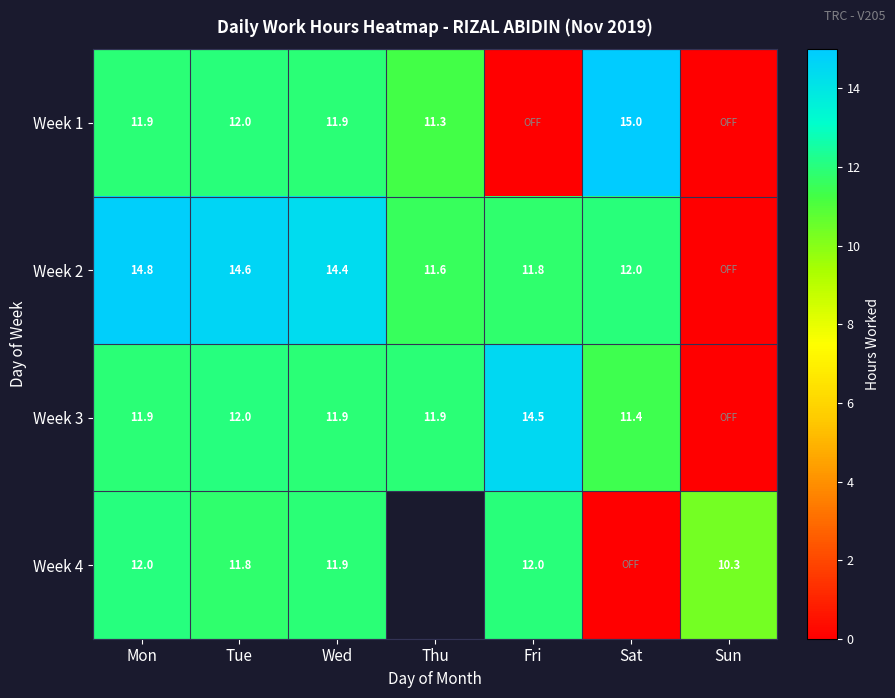

List the series in order of their peak value, highest first.

Week 1, Week 2, Week 3, Week 4